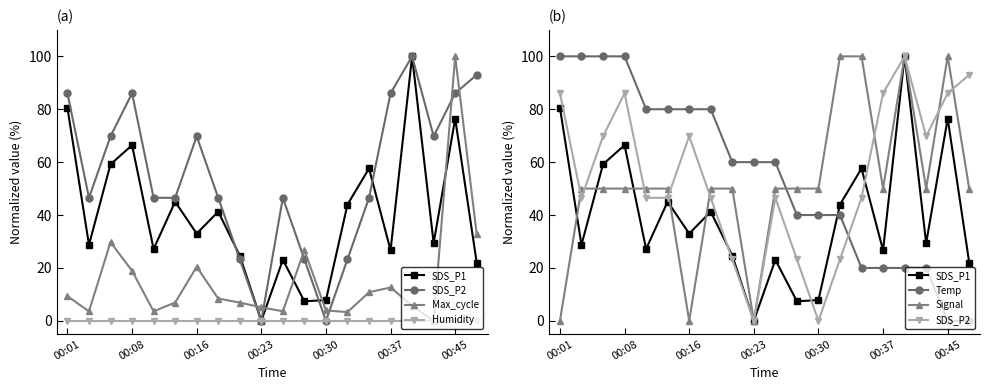

Which series has the widest spread of values?

SDS_P1